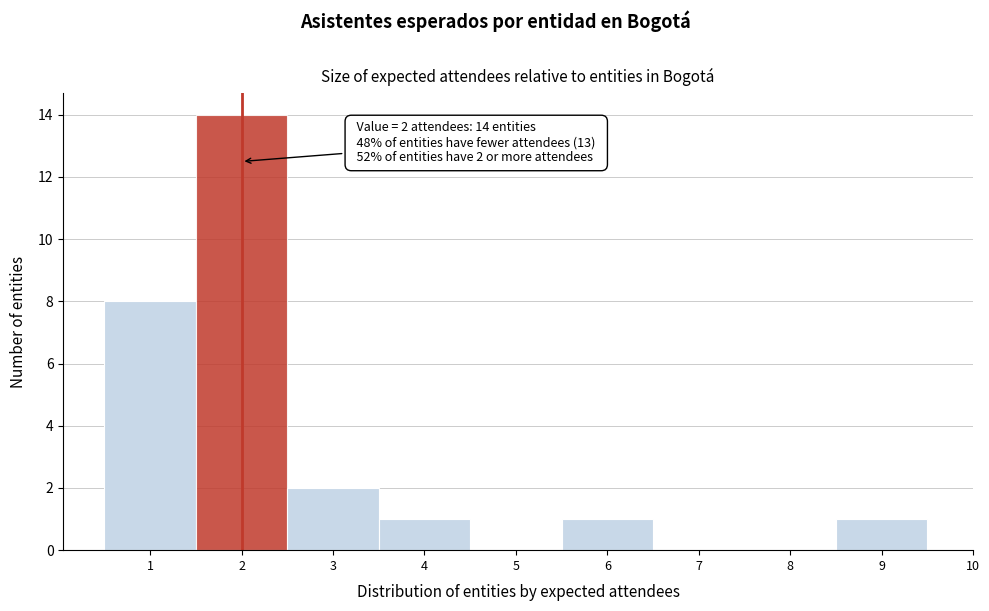

Over which range of the x-axis is the bar tallest?

1.5 to 2.5